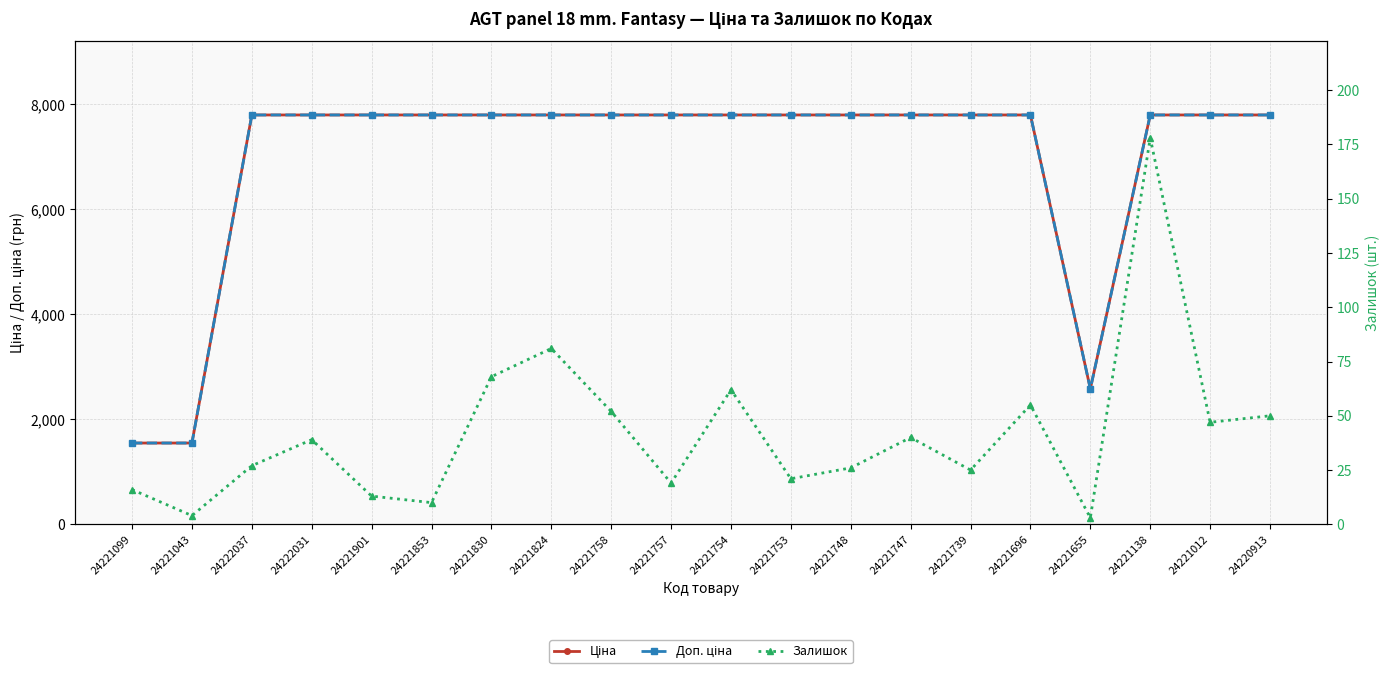

At which label does Залишок first exceed 39?

24221830